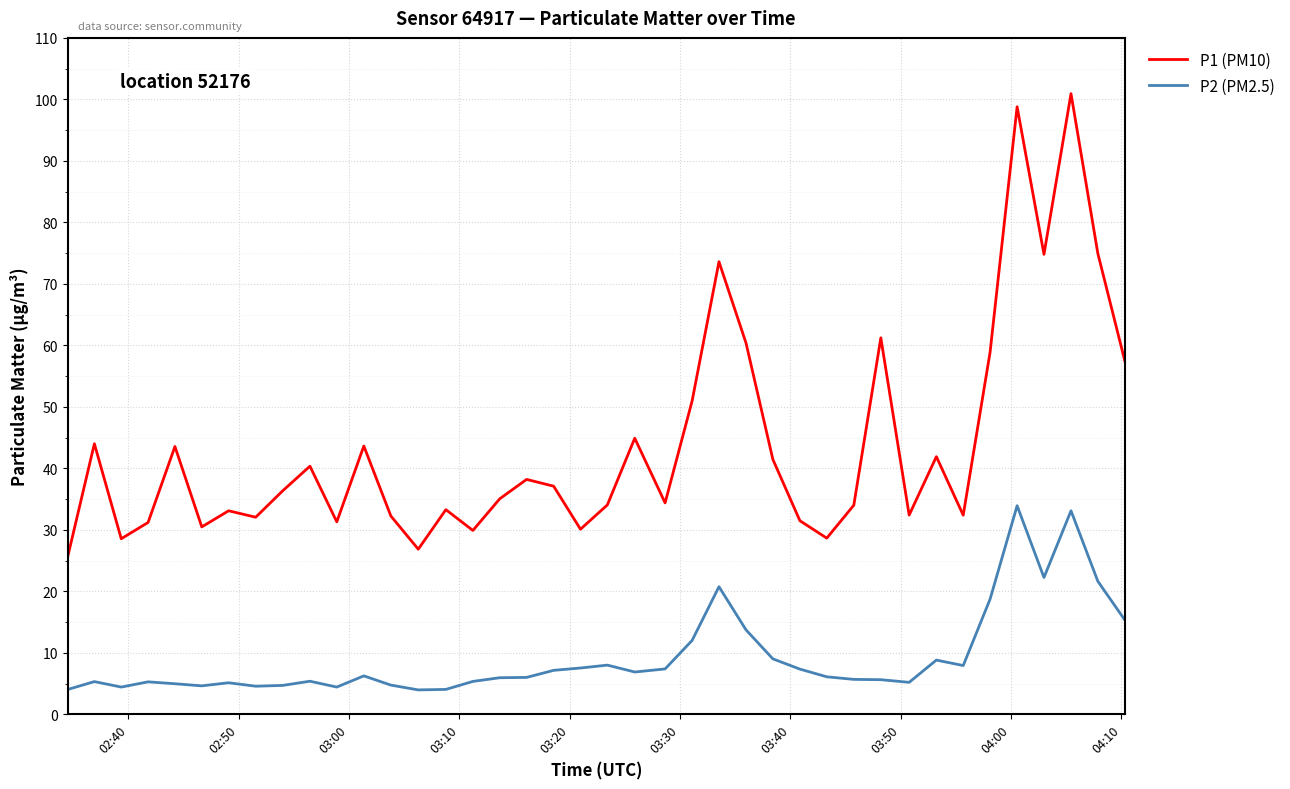

How many distinct data groups are displayed?

2